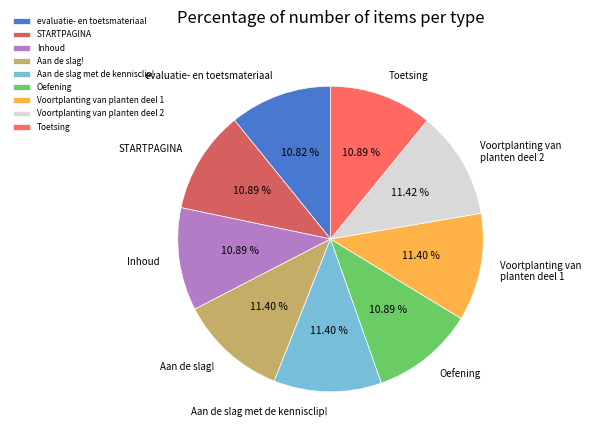

To the nearest percent, what is the difference between the STARTPAGINA and Aan de slag! slice percentages?

1%